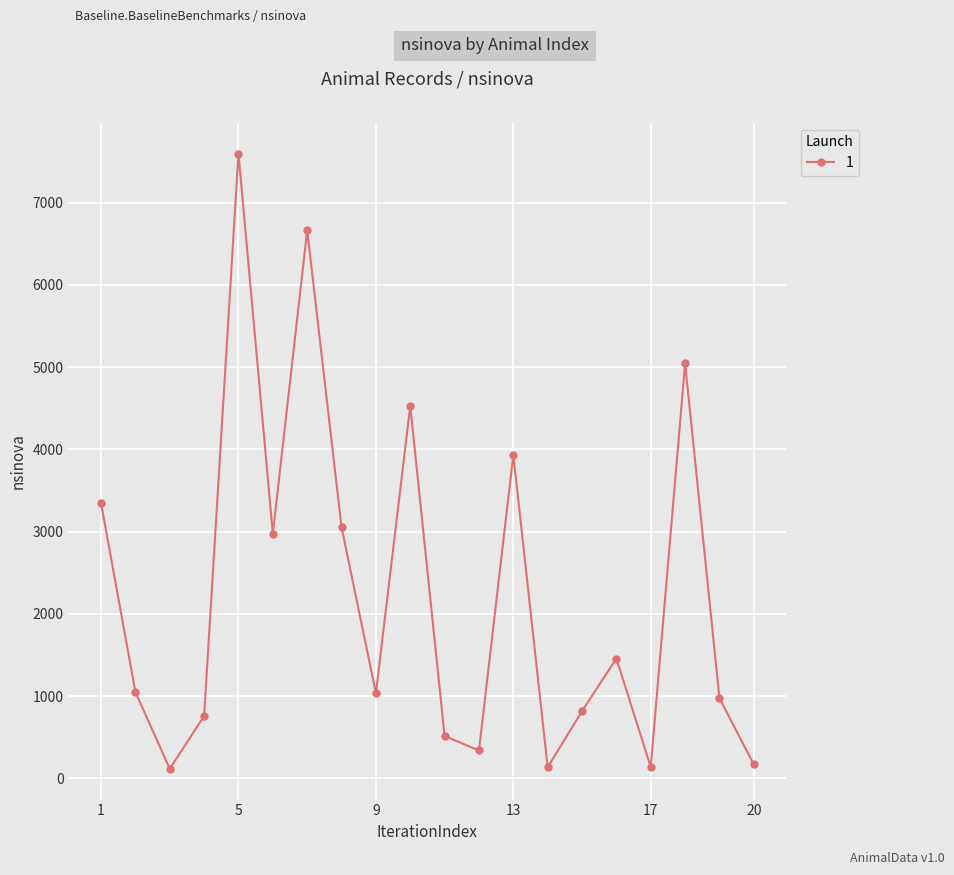

What is the greatest value displayed?

7597